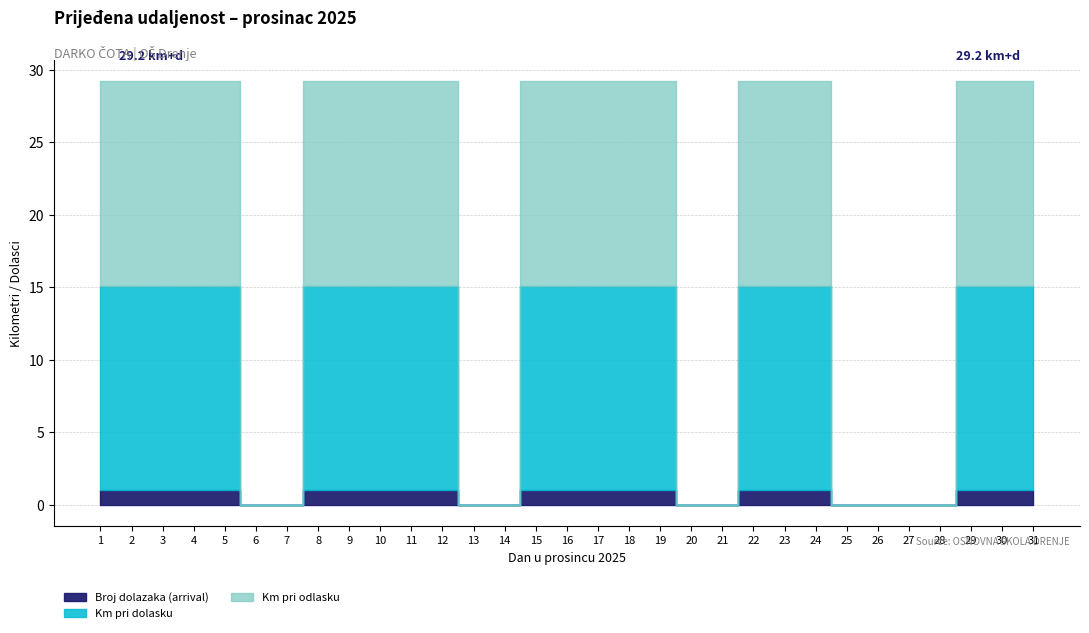

Which category has the lowest value across all series?

6